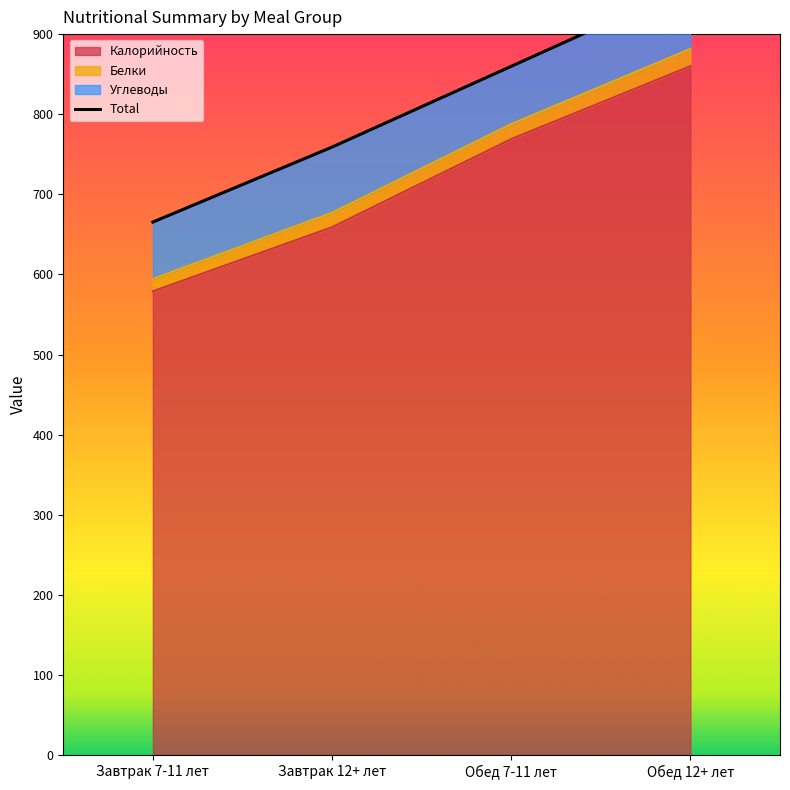

List the labels in order of value, largest first.

Обед 12+ лет, Обед 7-11 лет, Завтрак 12+ лет, Завтрак 7-11 лет